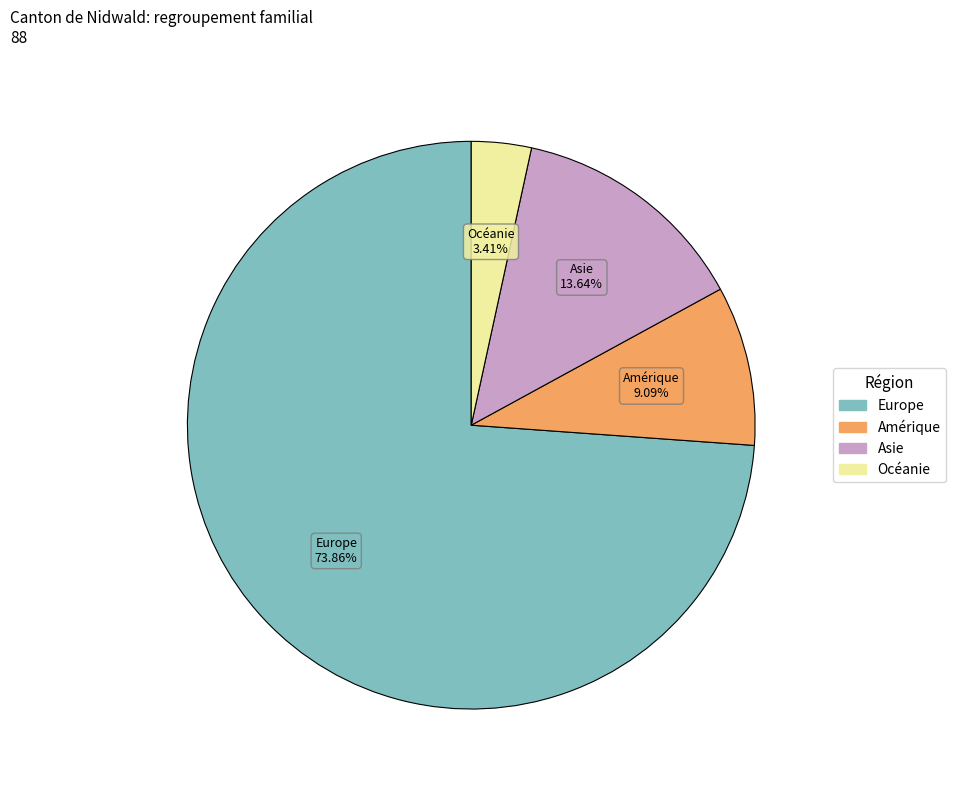

Is there any slice that represents more than half of the pie?

Yes